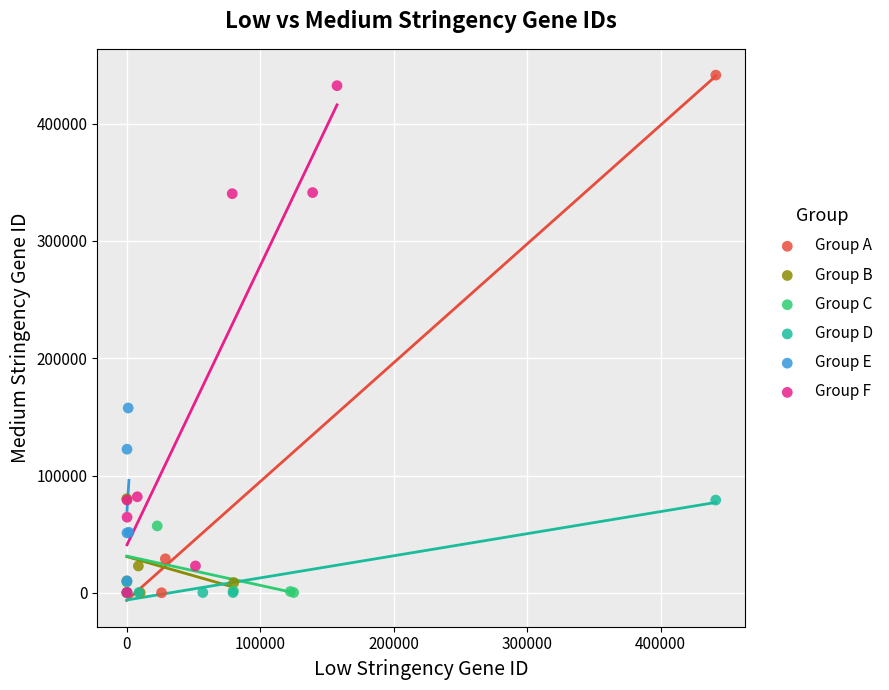

Which series has the largest Y range (max minus min)?

Group A